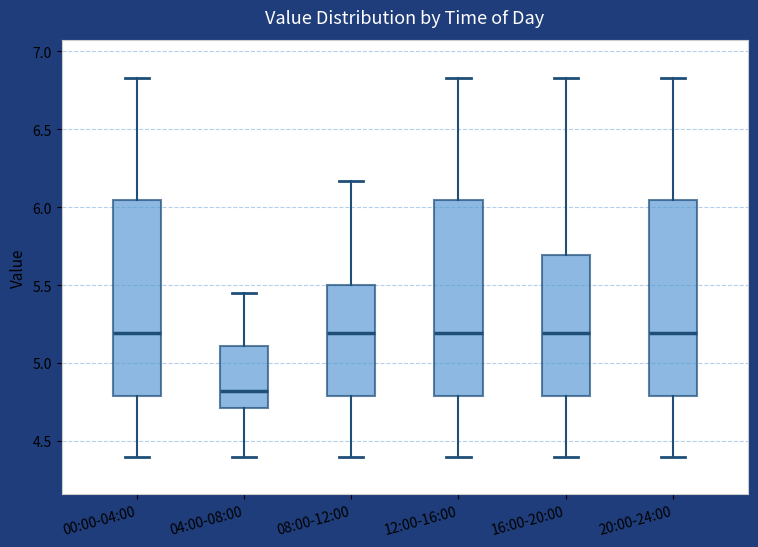

Reading left to right, read every box against the y-axis: the position of its median line, the range the box covers, and the ends of its whiskers. The values are not printed on the chart, so give them approximately, as read against the axis.

00:00-04:00: median 5.20, box 4.80 to 6.05, whiskers 4.40 to 6.85
04:00-08:00: median 4.80, box 4.70 to 5.10, whiskers 4.40 to 5.45
08:00-12:00: median 5.20, box 4.80 to 5.50, whiskers 4.40 to 6.15
12:00-16:00: median 5.20, box 4.80 to 6.05, whiskers 4.40 to 6.85
16:00-20:00: median 5.20, box 4.80 to 5.70, whiskers 4.40 to 6.85
20:00-24:00: median 5.20, box 4.80 to 6.05, whiskers 4.40 to 6.85